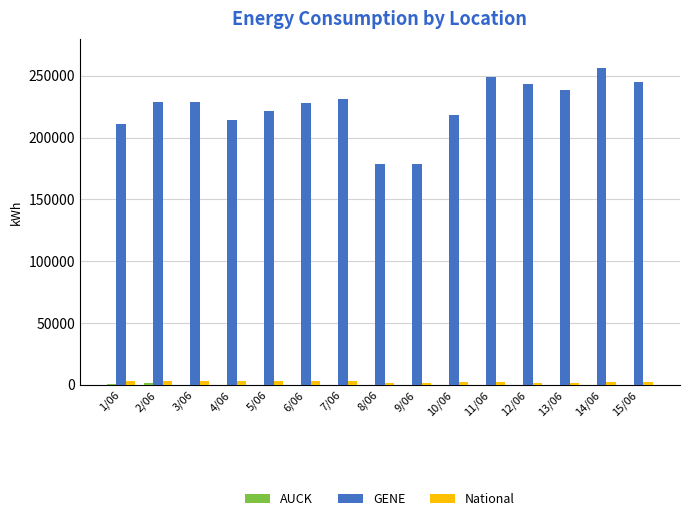

What is the spread (max minus min) of values at 15/06?

245188